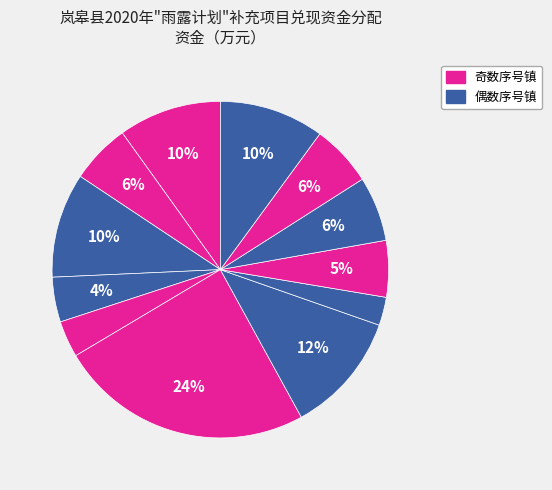

Count the number of slices in the pie.

12